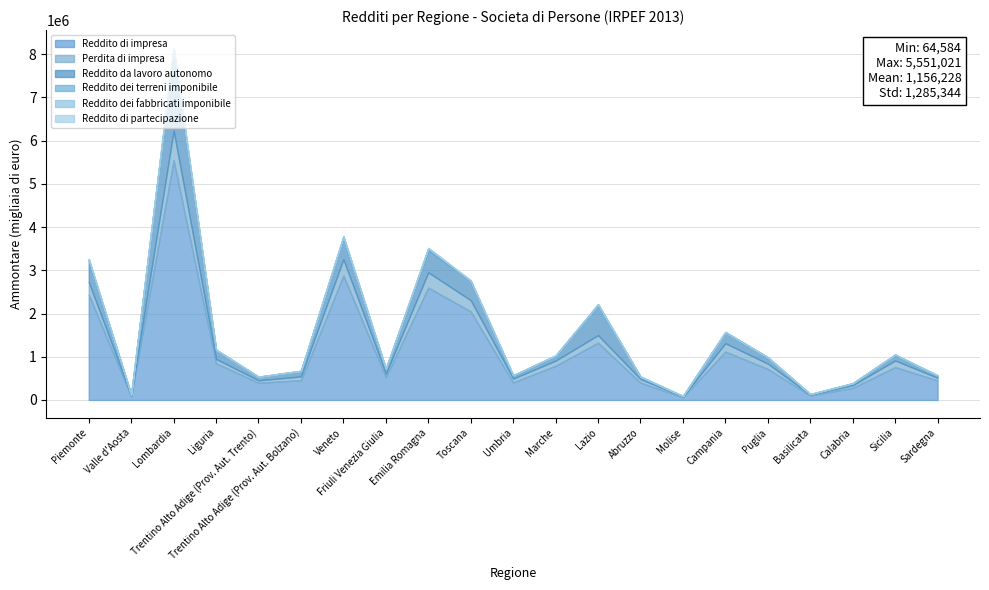

How many values in the Reddito di partecipazione series exceed 994?

10